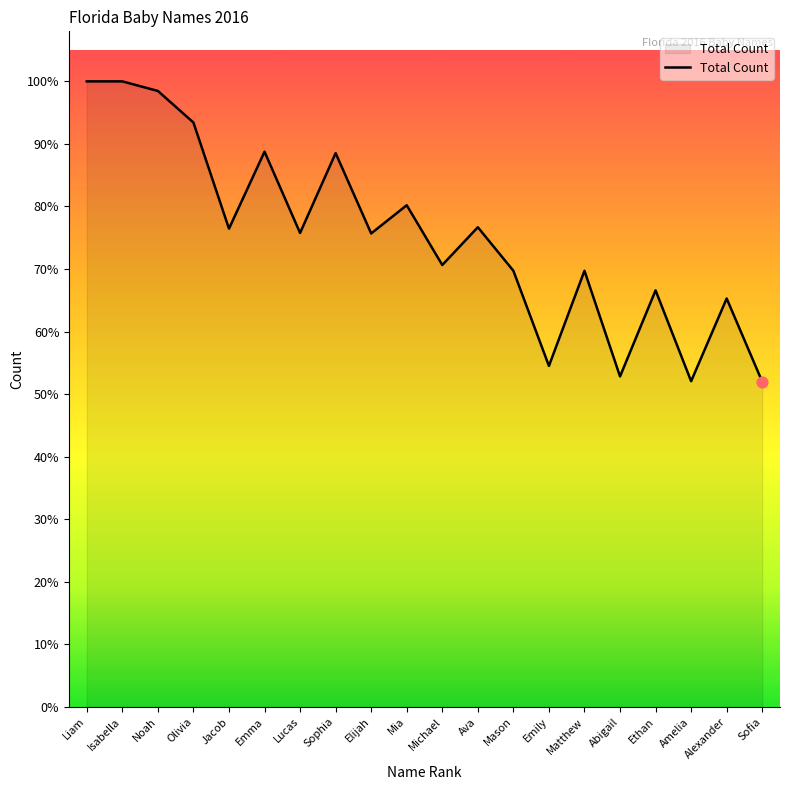

What is the ratio of the value at Ava to the value at Sophia?

0.9